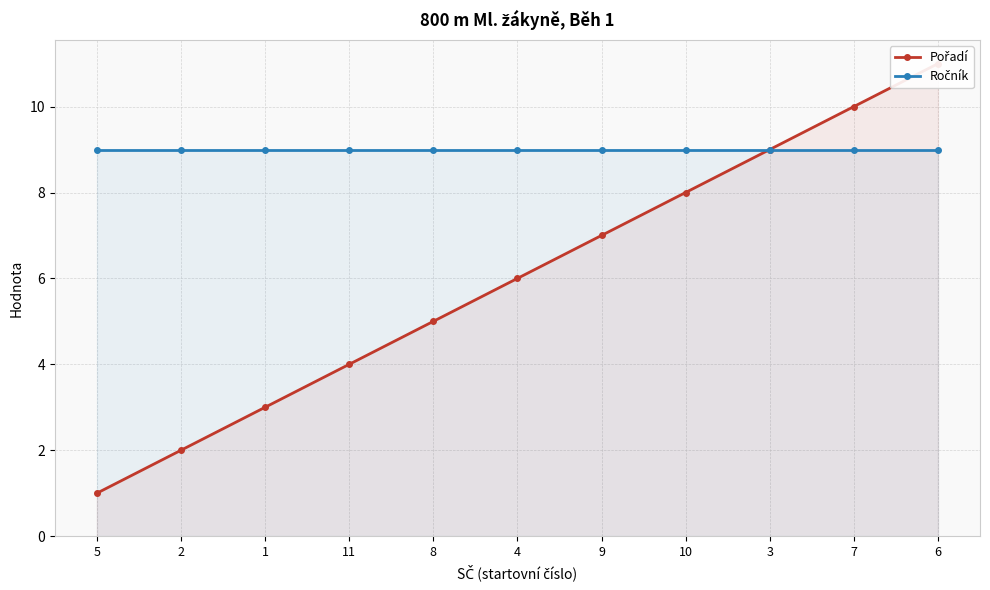

The Ročník series shows 4 at 2. True or false?

False